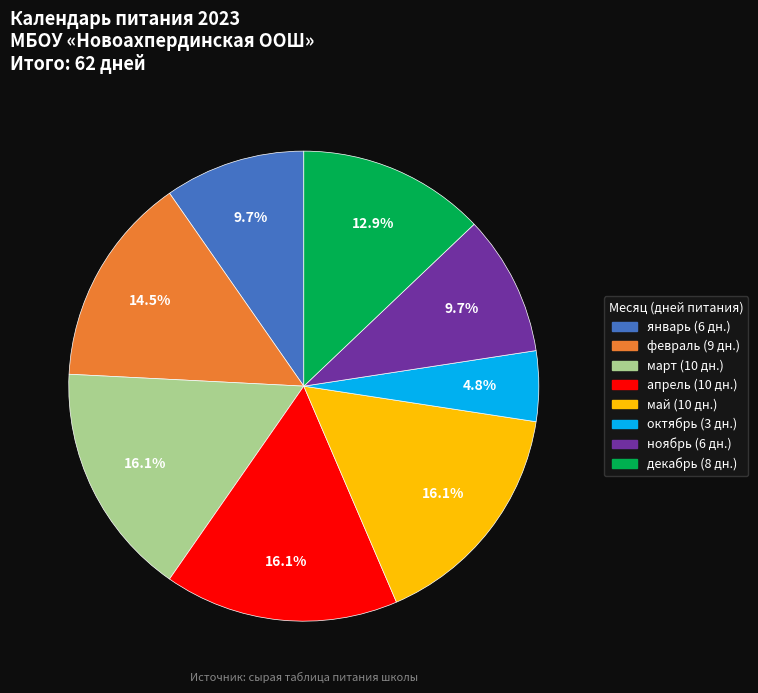

Is there a majority slice in this chart?

No